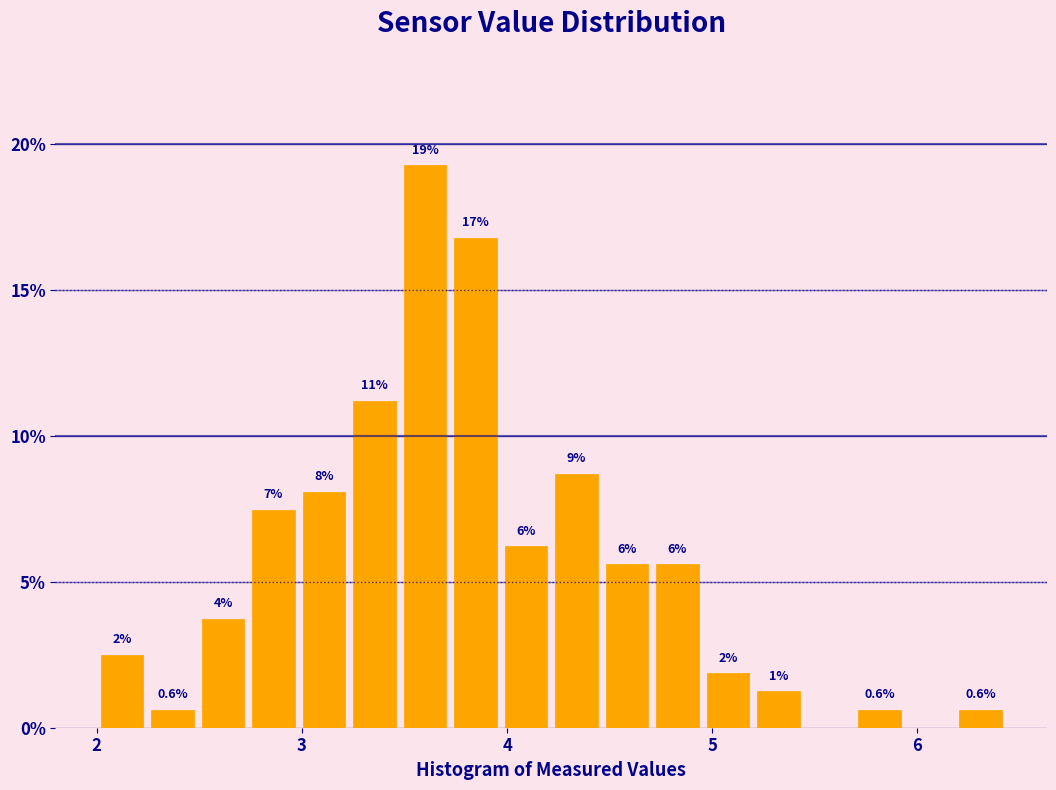

Read against the x-axis, roughly where is the centre of the tallest bar?

3.6